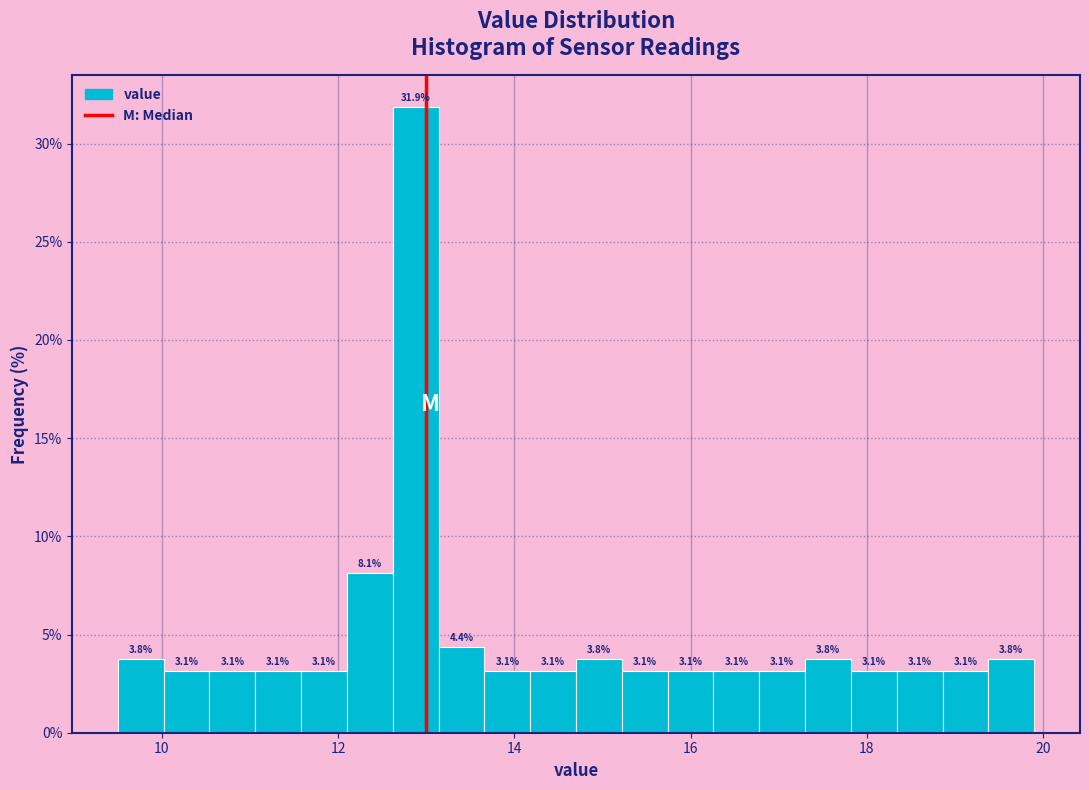

Around what value on the x-axis is the tallest bar? Give the approximate position of its centre, as read against the axis.

12.8